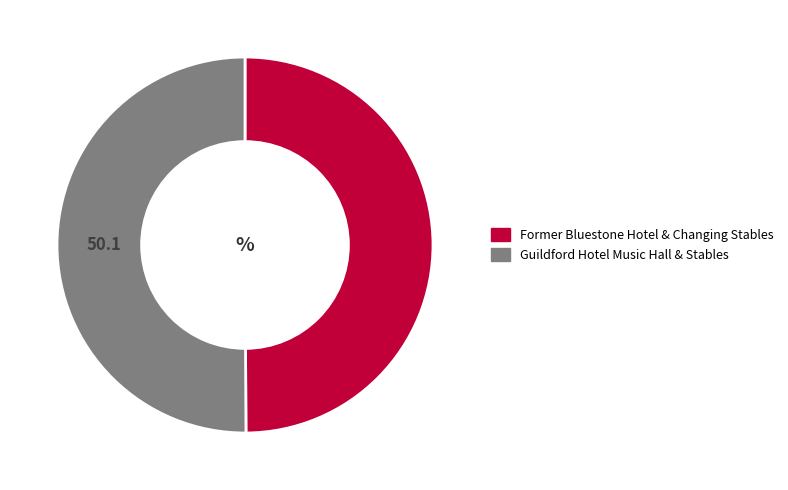

What is the ratio of the value at Former Bluestone Hotel & Changing Stables to the value at Guildford Hotel Music Hall & Stables?

1.0